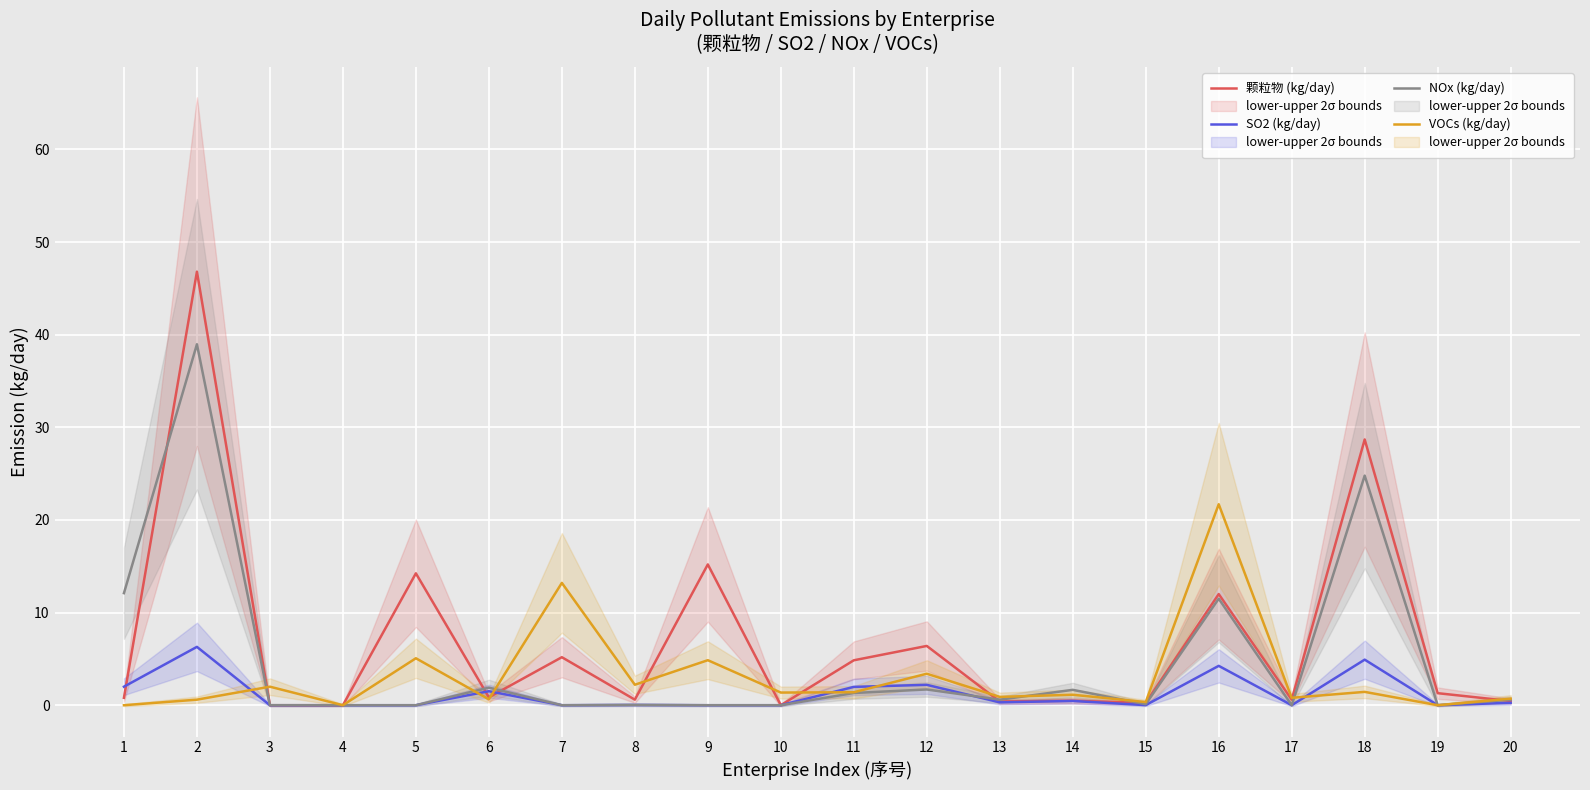

What is the maximum value for VOCs (kg/day)?

21.7